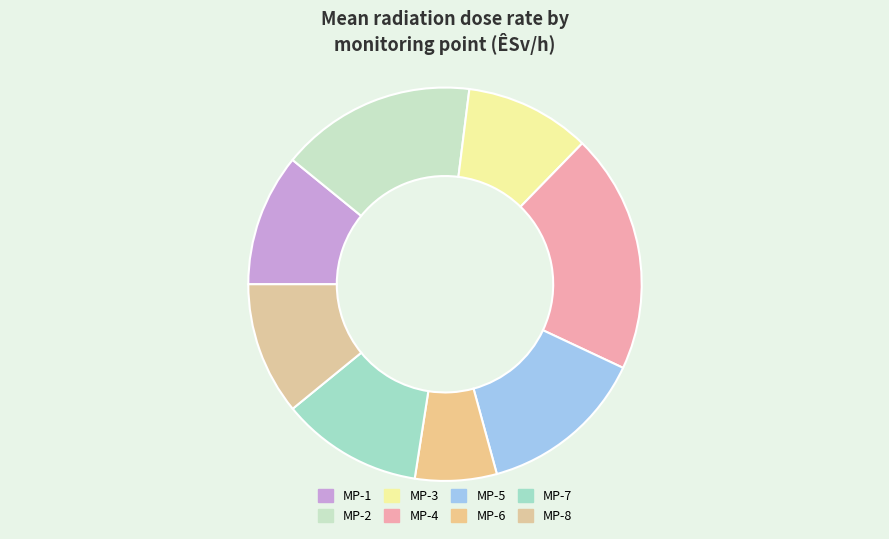

Which has a higher value, MP-1 or MP-5?

MP-5